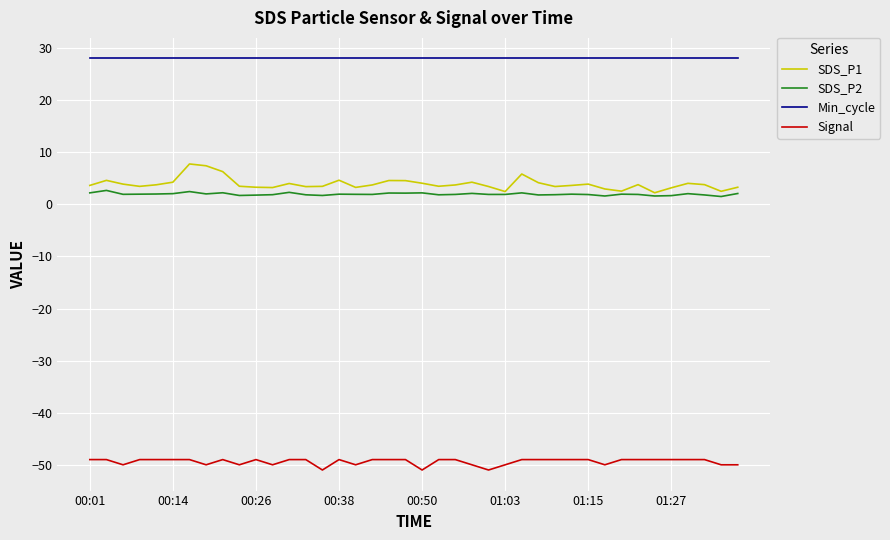

True or false: Min_cycle and SDS_P2 cross at least once.

False